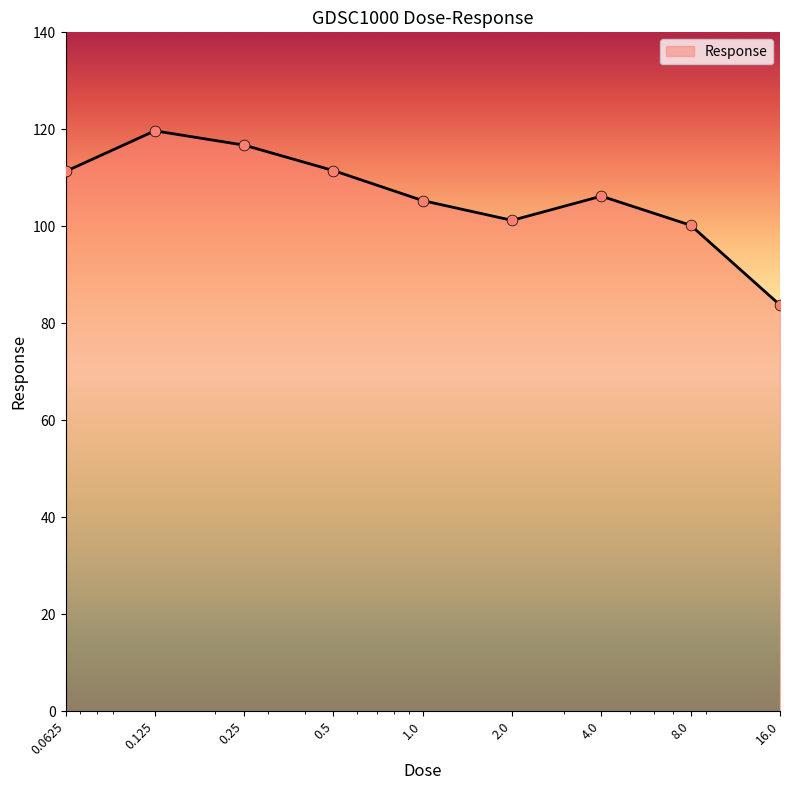

What is the maximum value shown in the chart?

119.7